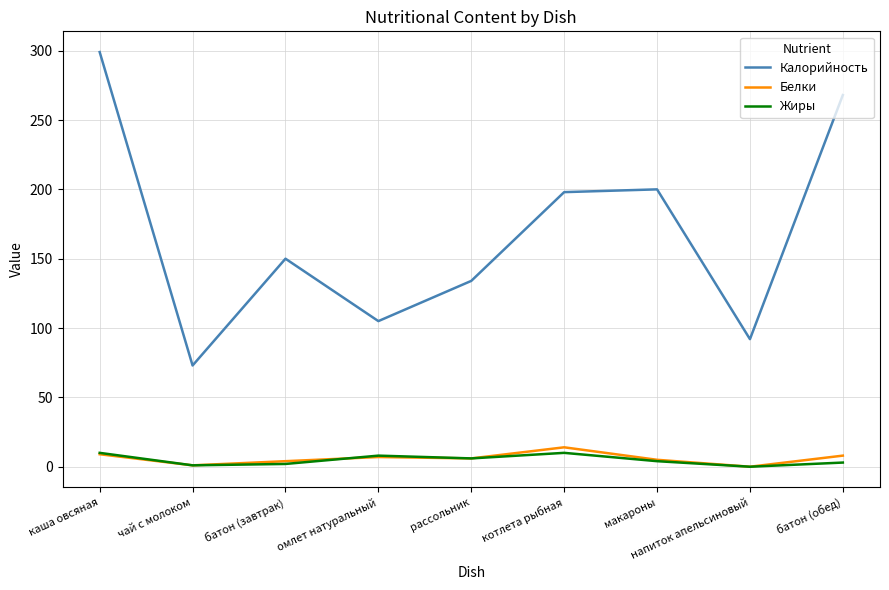

At which category does the chart reach its peak across all series?

каша овсяная